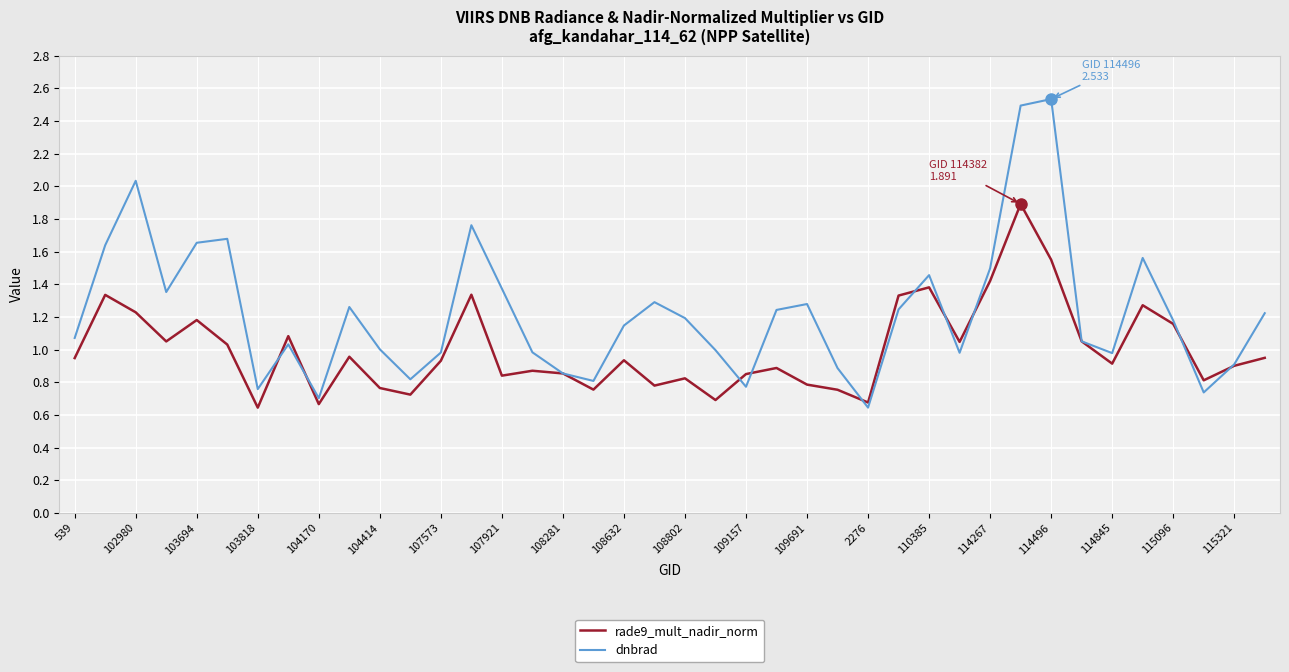

Which series has the largest total across all categories?

dnbrad